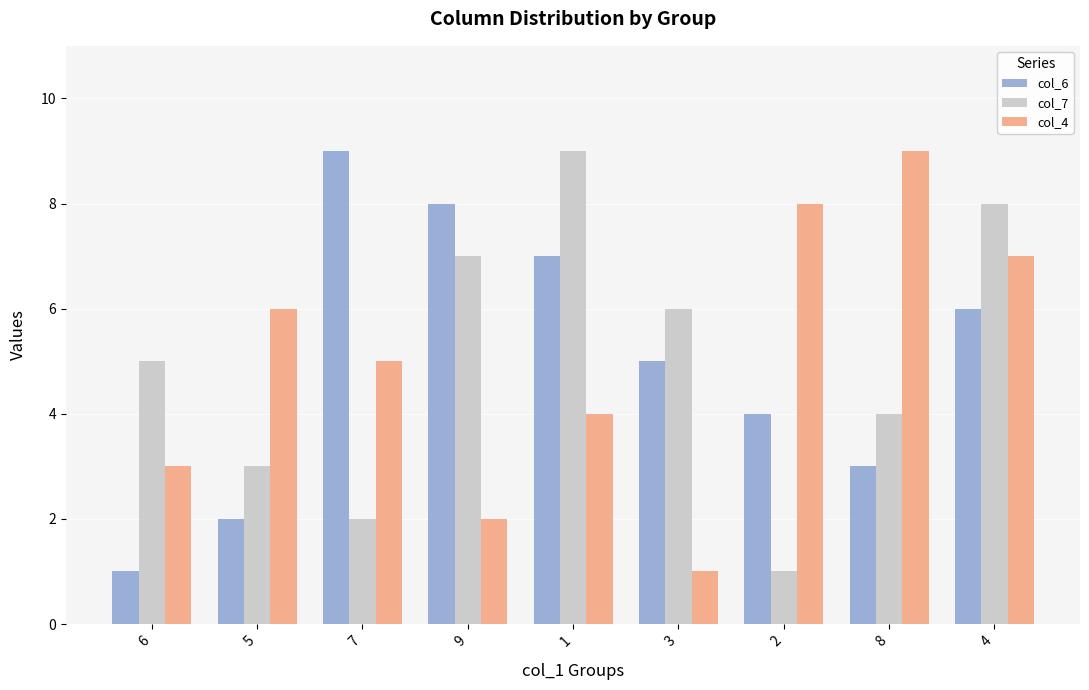

The col_7 series shows 6 at 3. True or false?

True